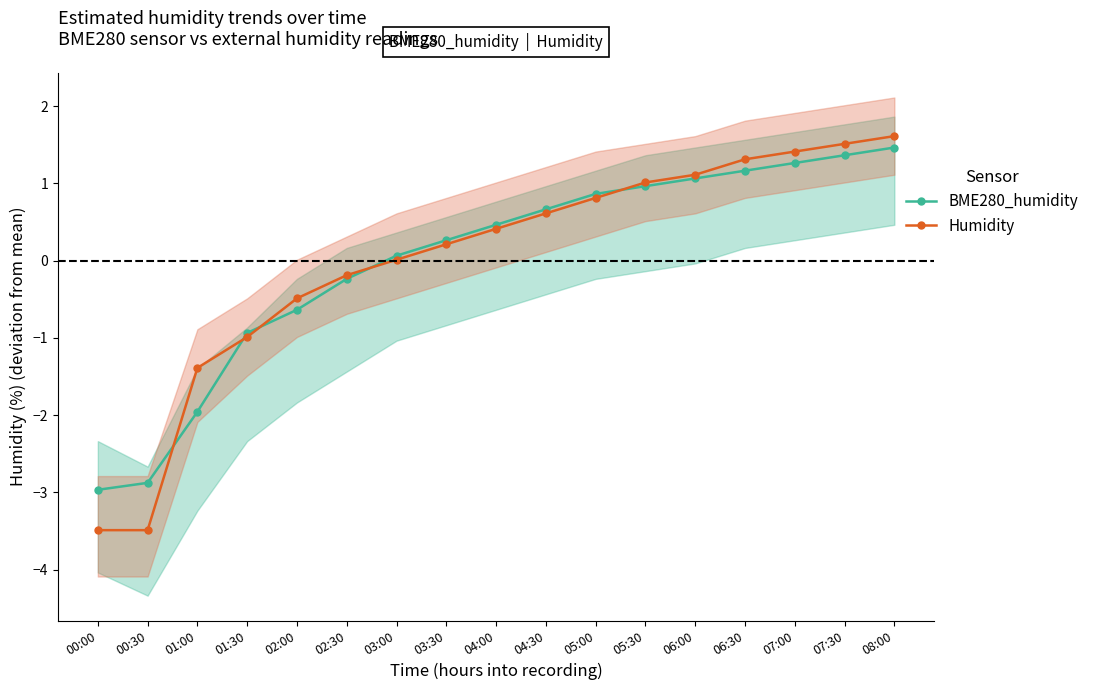

What is the difference between the BME280_humidity values at 07:00 and 02:00?

1.9